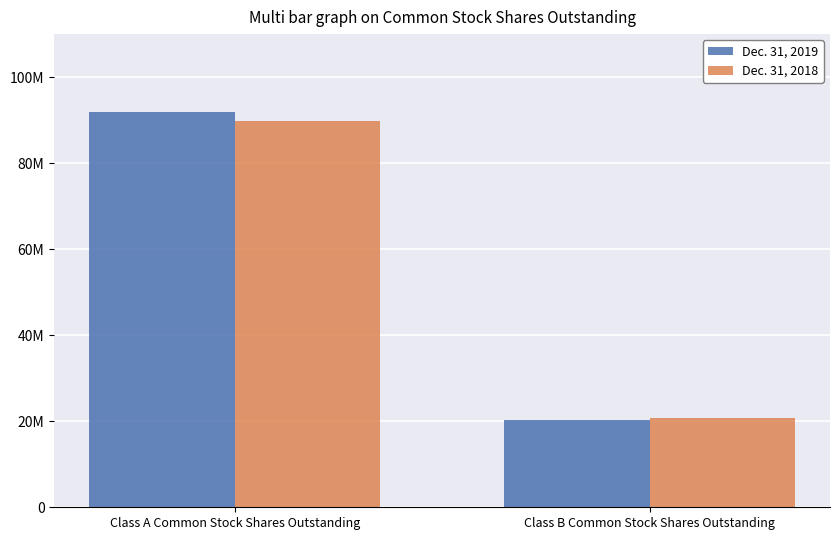

What are all the series names shown in the legend?

Dec. 31, 2019, Dec. 31, 2018